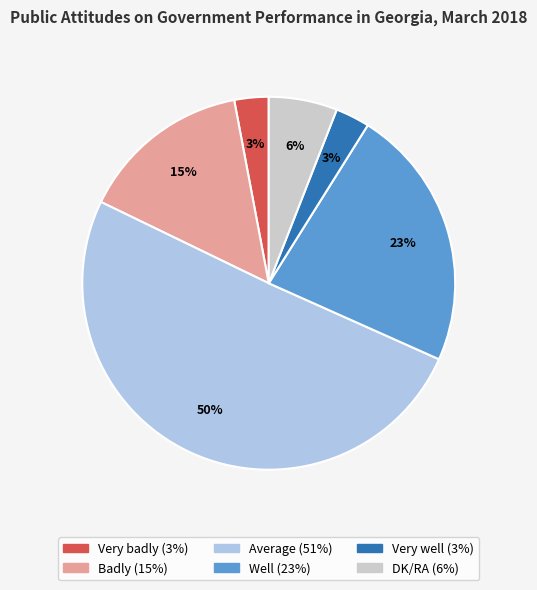

Which slice represents more than half of the pie?

Average